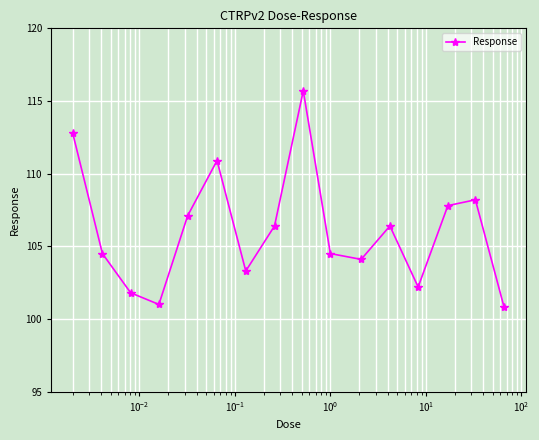

What is the average value?

106.1